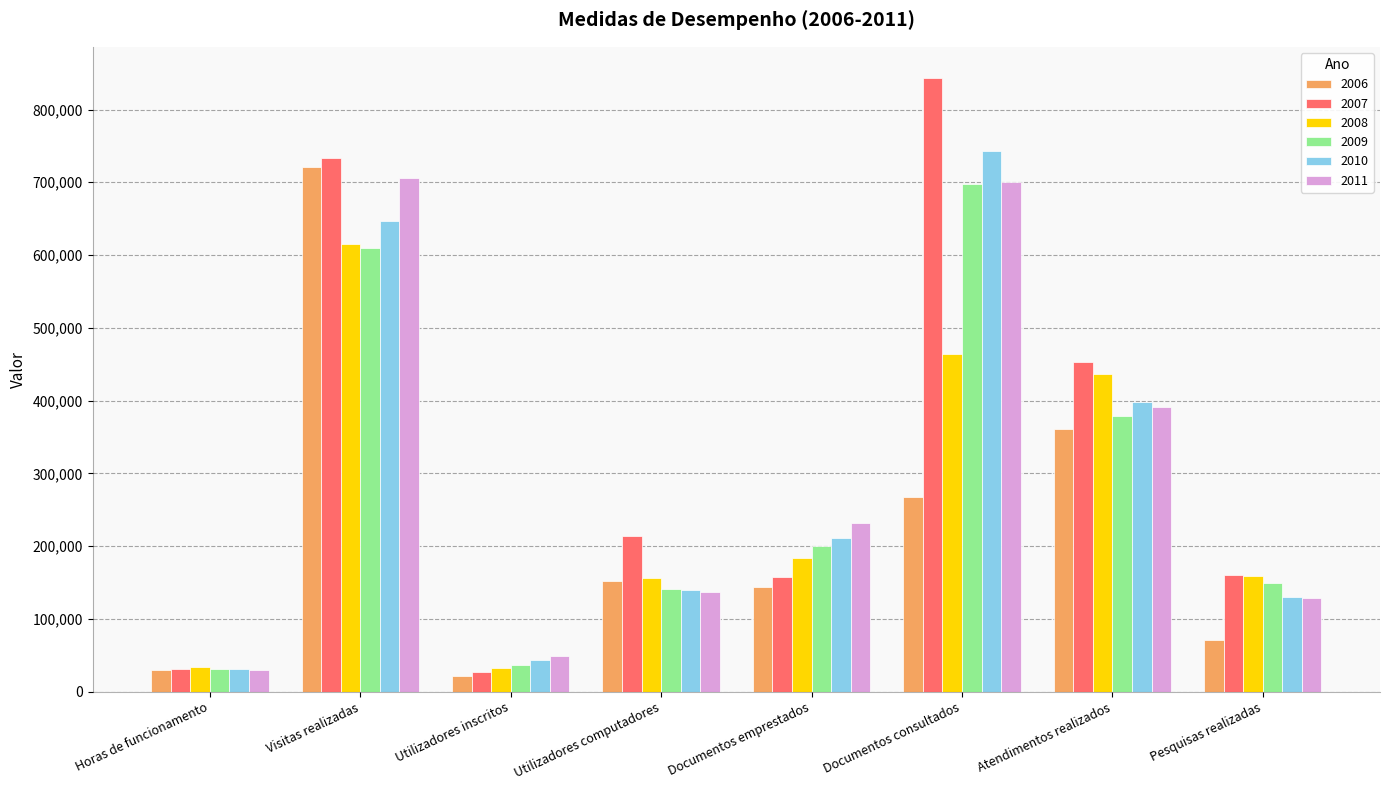

True or false: 2006 has a value of 21365 at Utilizadores inscritos.

True